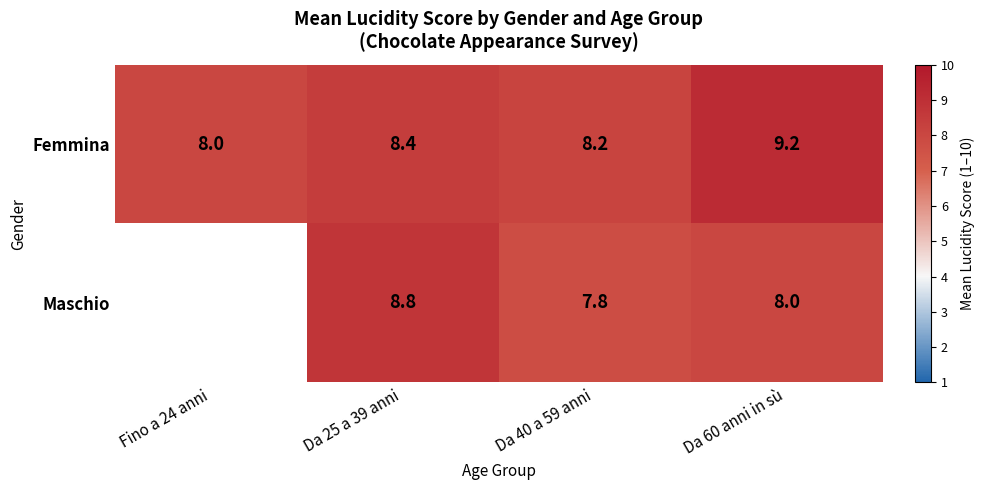

What value does the Femmina series have at Da 60 anni in sù?

9.2